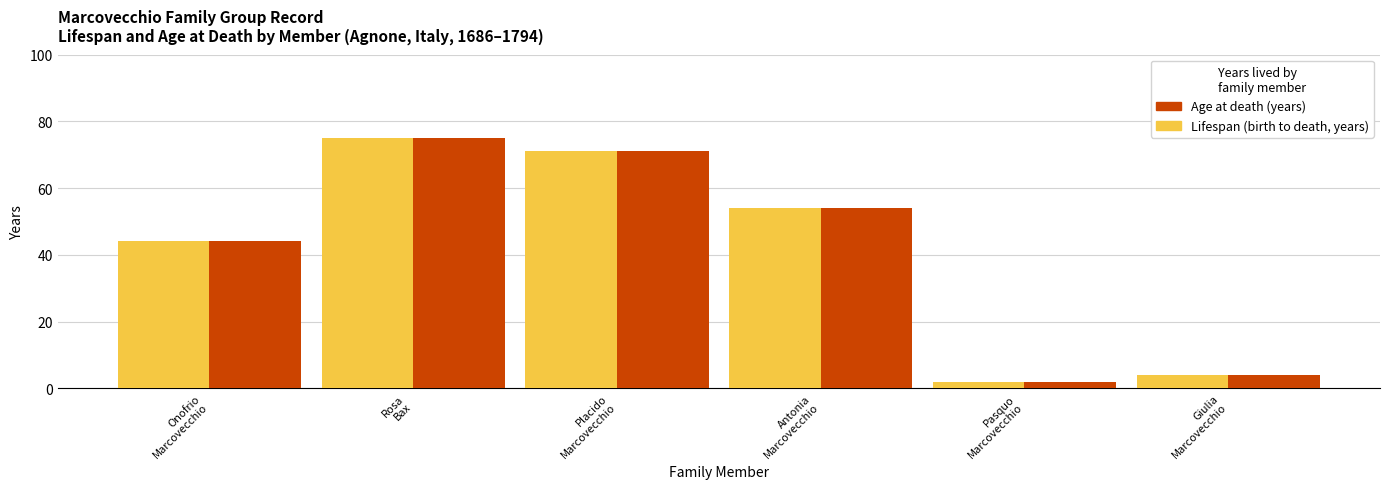

What is the greatest value displayed?

75